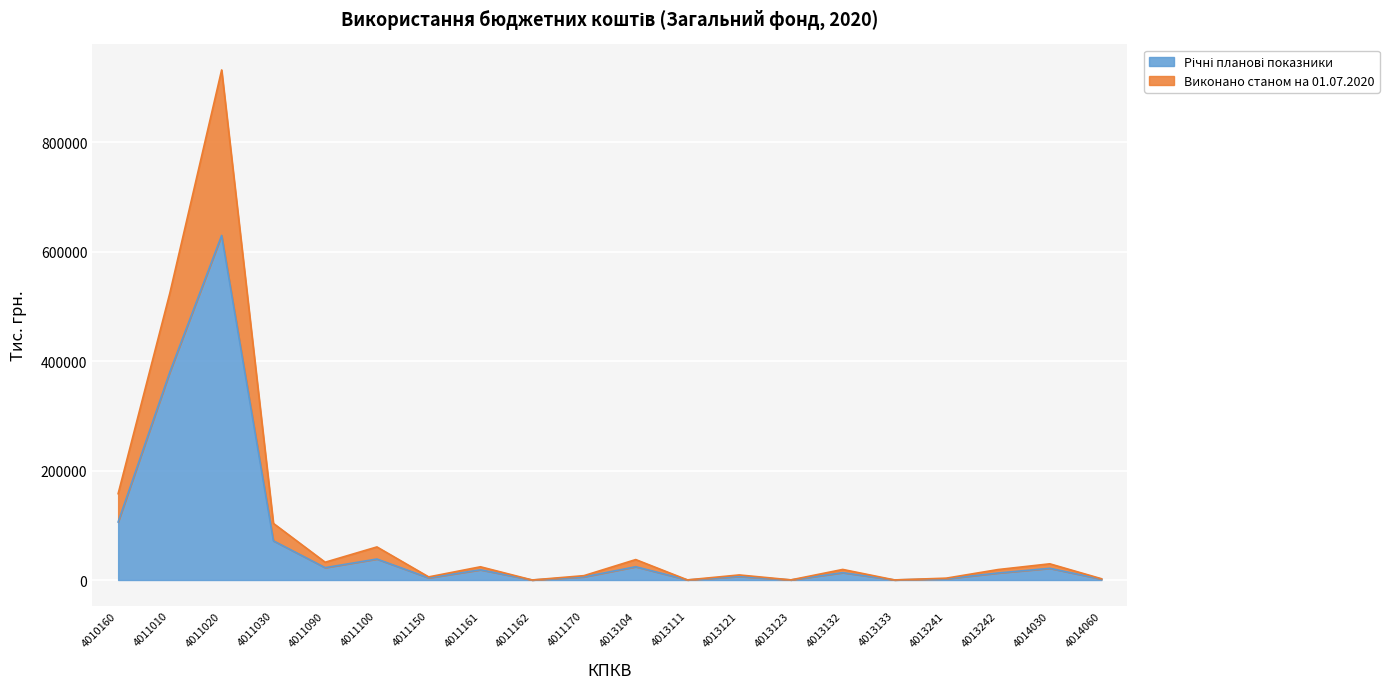

True or false: Виконано станом на 01.07.2020 and Річні планові показники cross at least once.

False